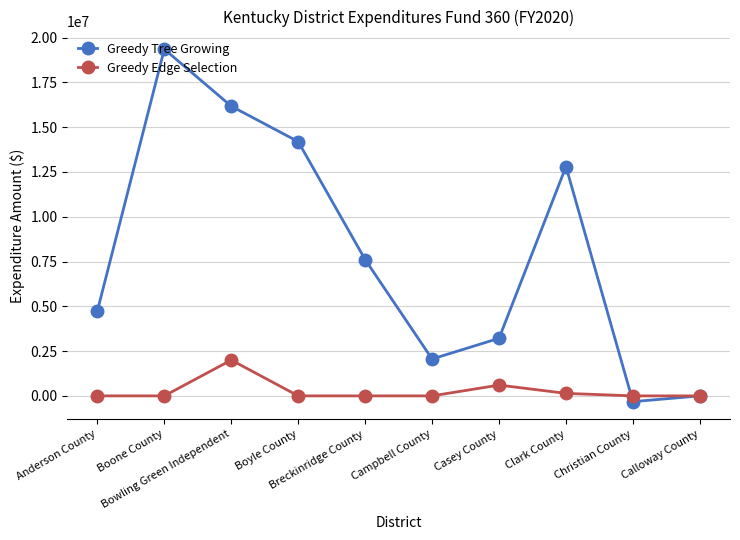

What is the label of the 8th point from the right?

Bowling Green Independent